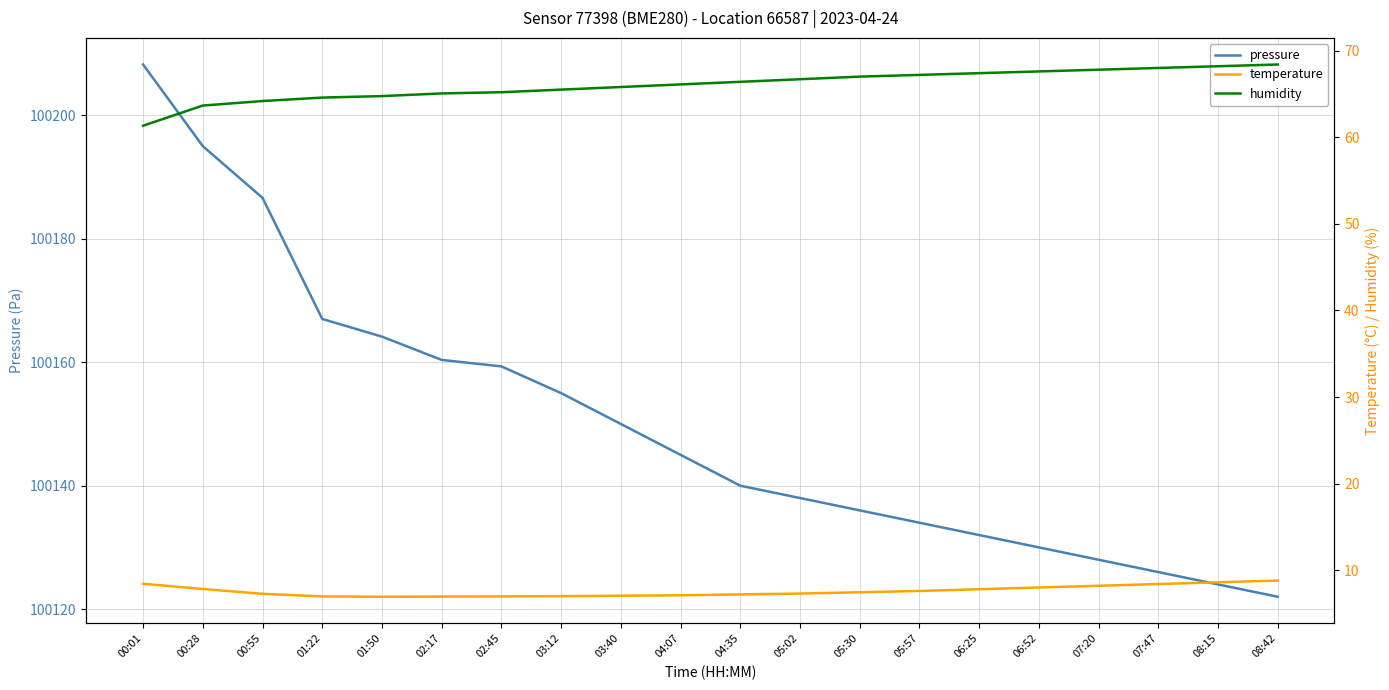

How many interior local valleys does the temperature series have?

1